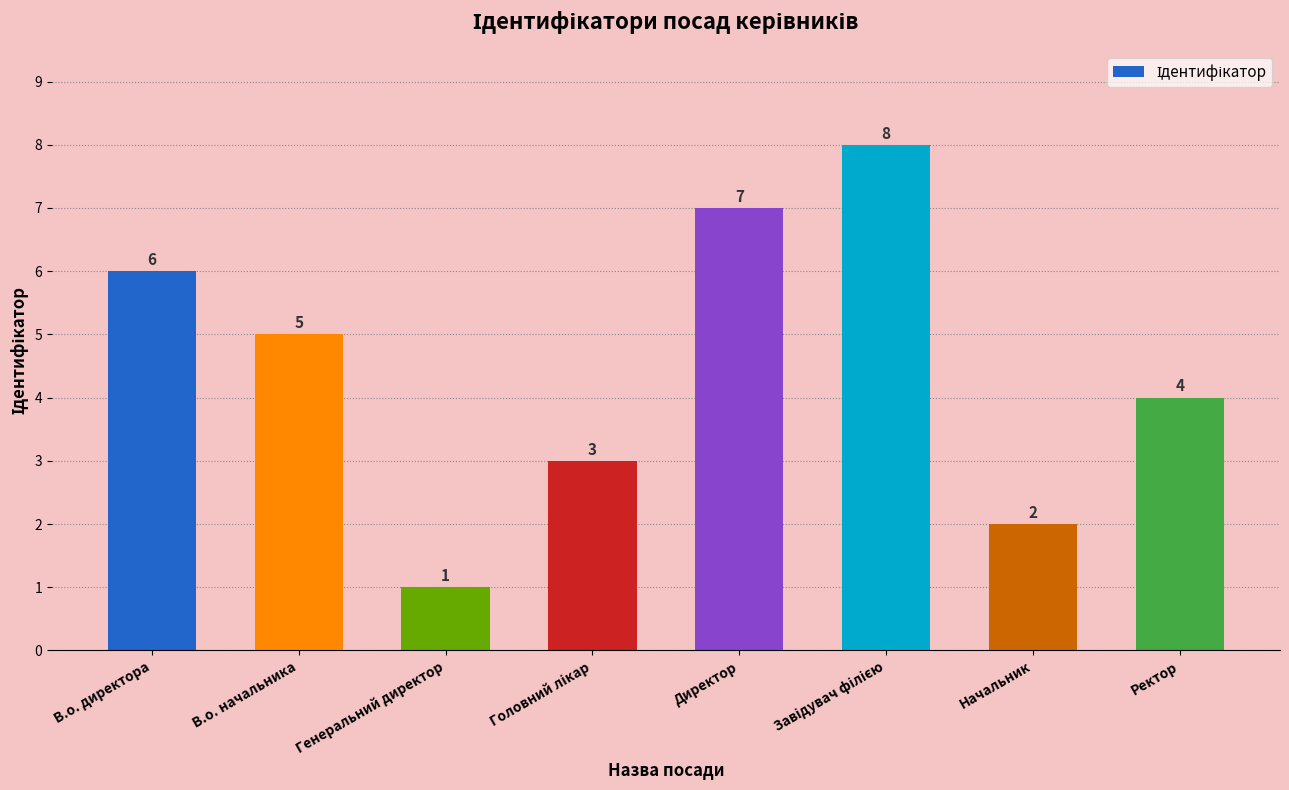

Reading left to right, list all the values displayed in this chart.

6	5	1	3	7	8	2	4